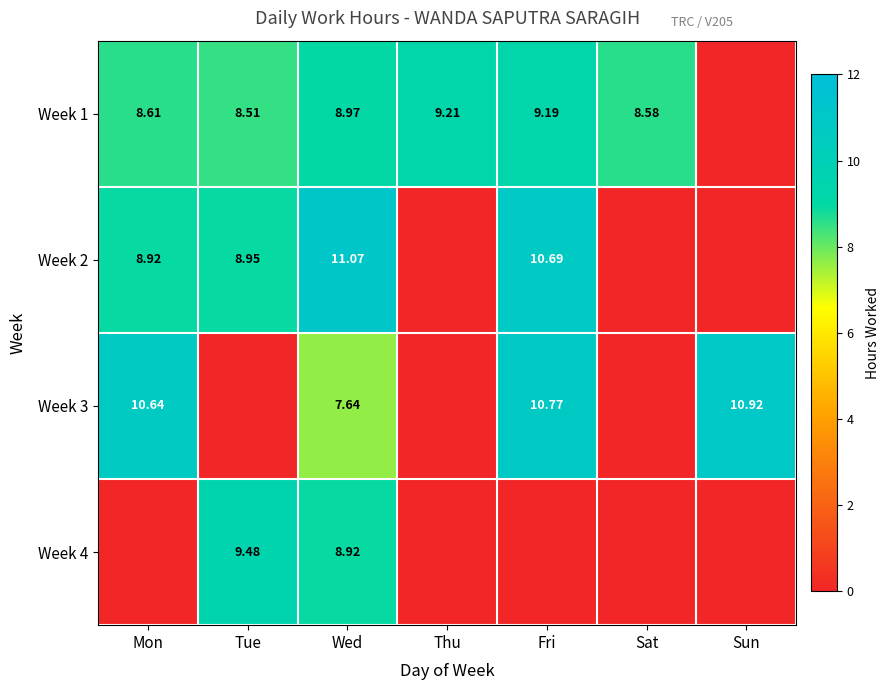

Is the value of Week 3 at Wed greater than the value of Week 2 at Tue?

No